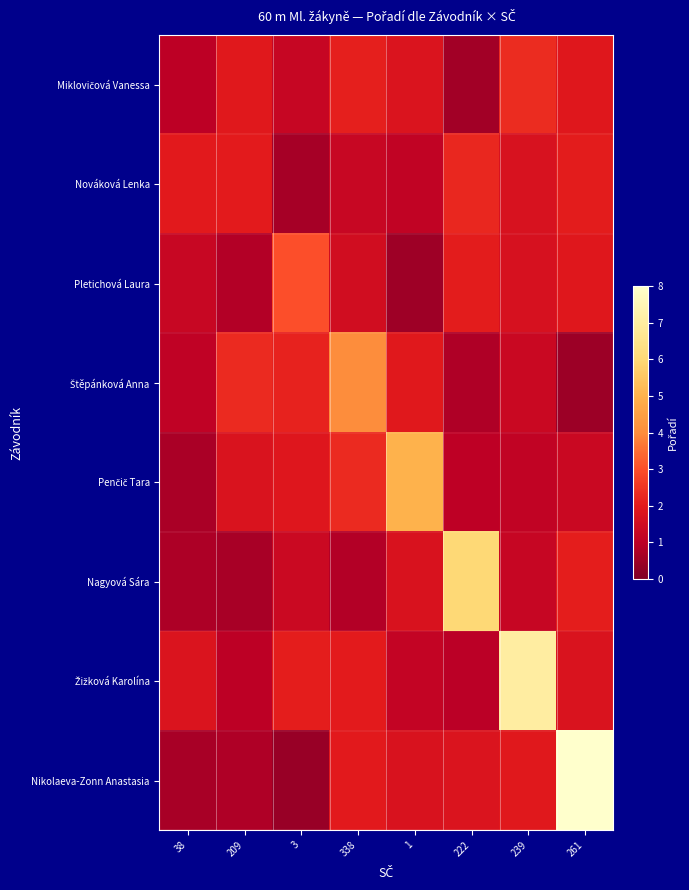

Which series has the largest range (max minus min)?

Nikolaeva-Zonn Anastasia